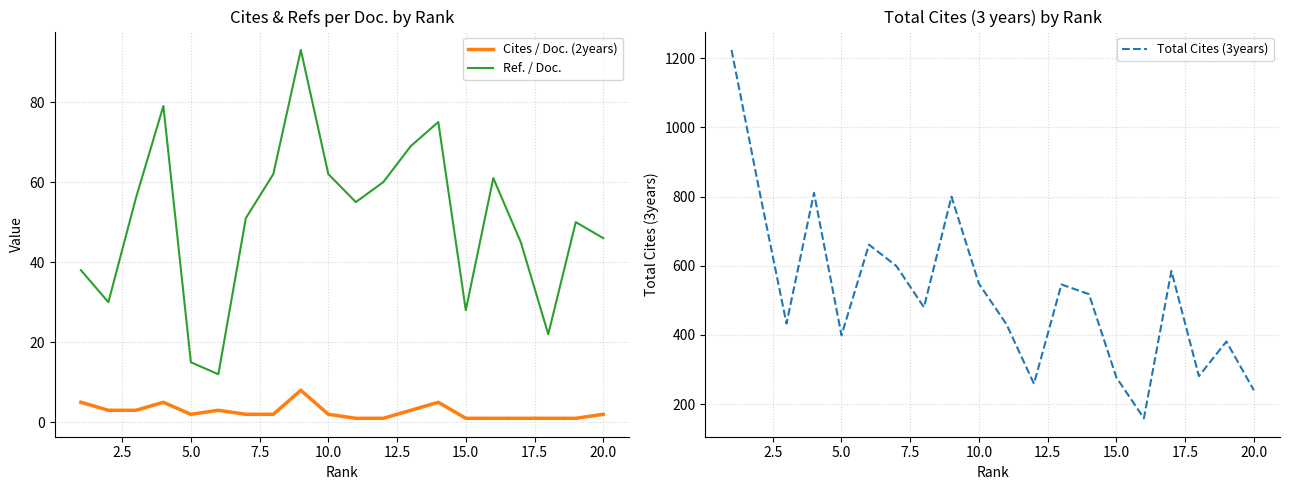

What is the value of the Ref. / Doc. point at the 15th from the left?

28